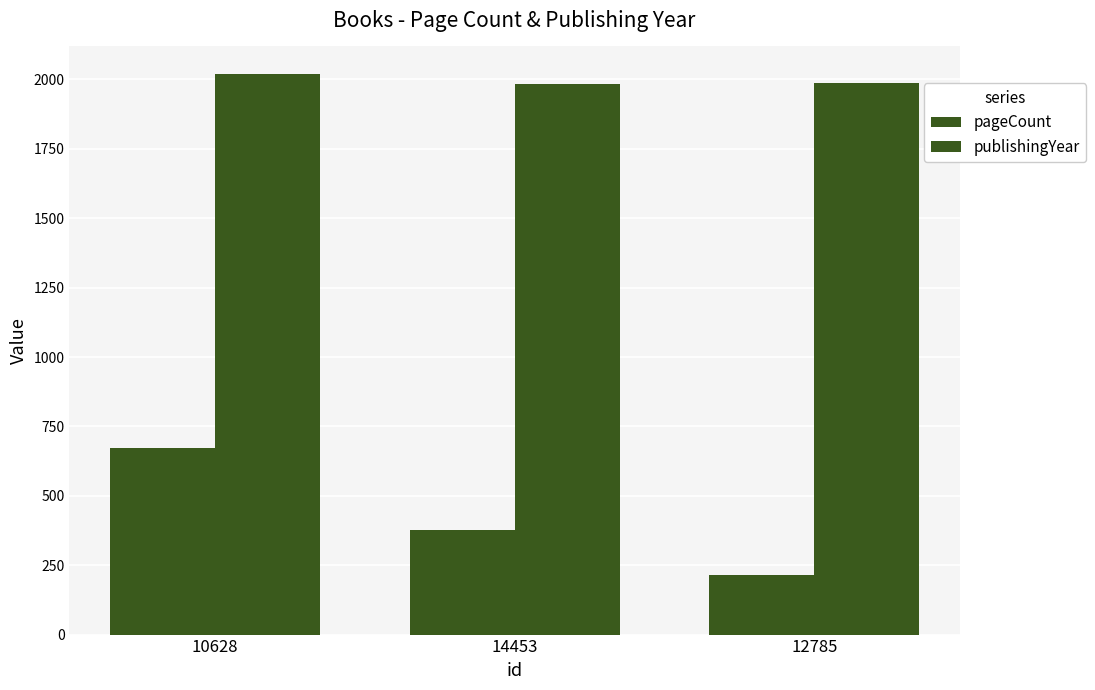

How many values in the pageCount series are below 376?

1